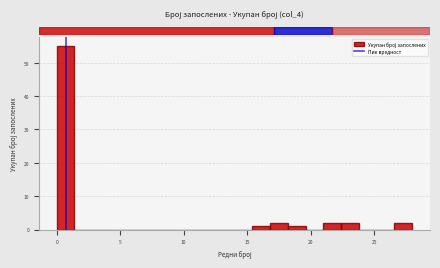

Around what value on the x-axis is the tallest bar? Give the approximate position of its centre, as read against the axis.

0.5